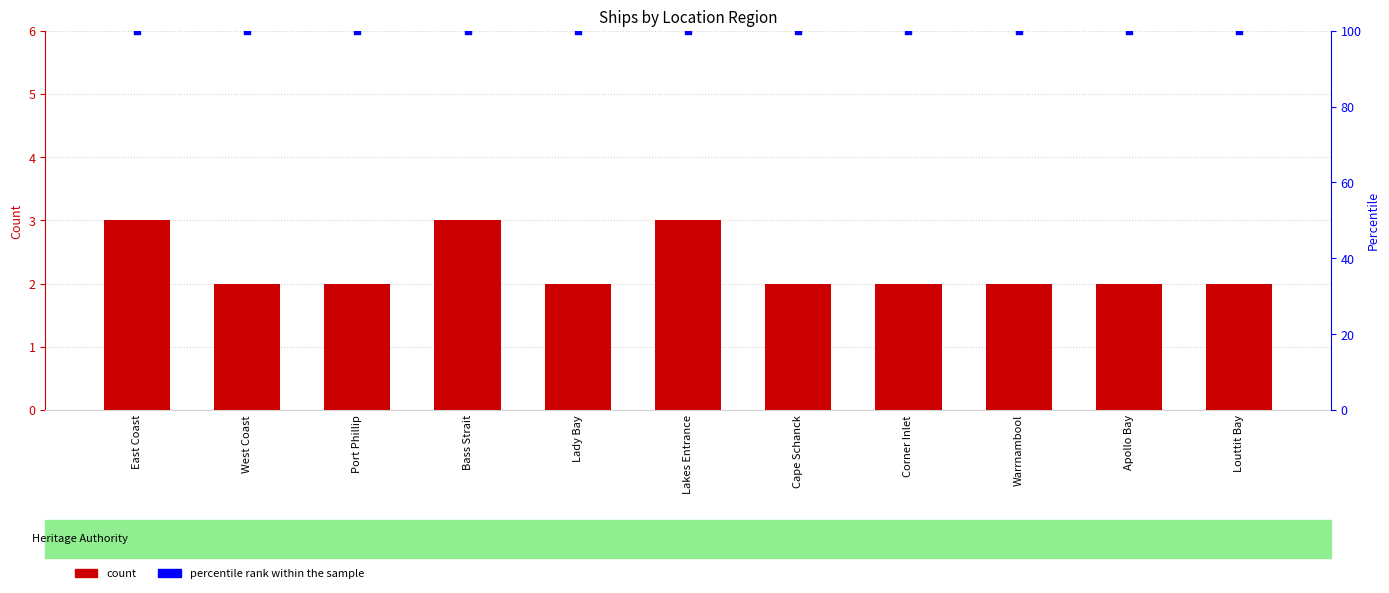

Which series reaches the maximum Y coordinate?

percentile rank within the sample